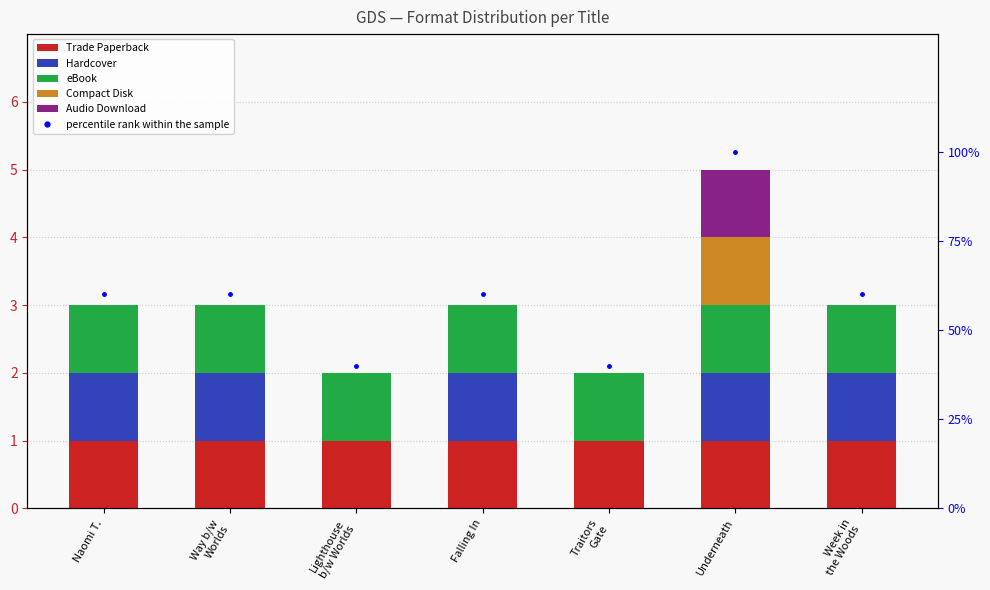

Is the value of Compact Disk at Lighthouse
b/w Worlds greater than the value of Audio Download at Traitors
Gate?

No